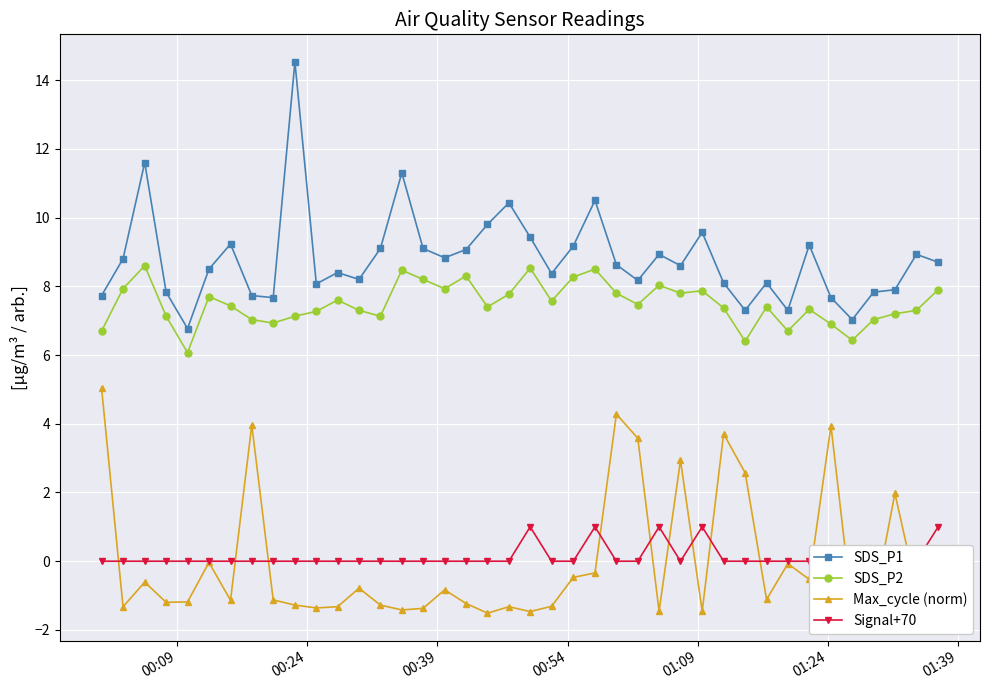

True or false: SDS_P1 has more than 0 points higher than both neighbors.

True